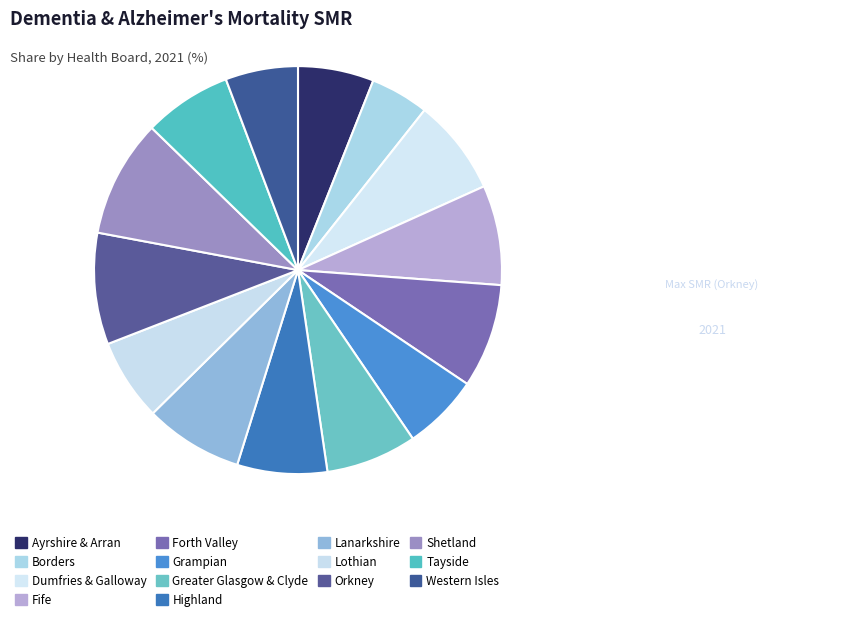

Does Western Isles represent more than half of the total?

No